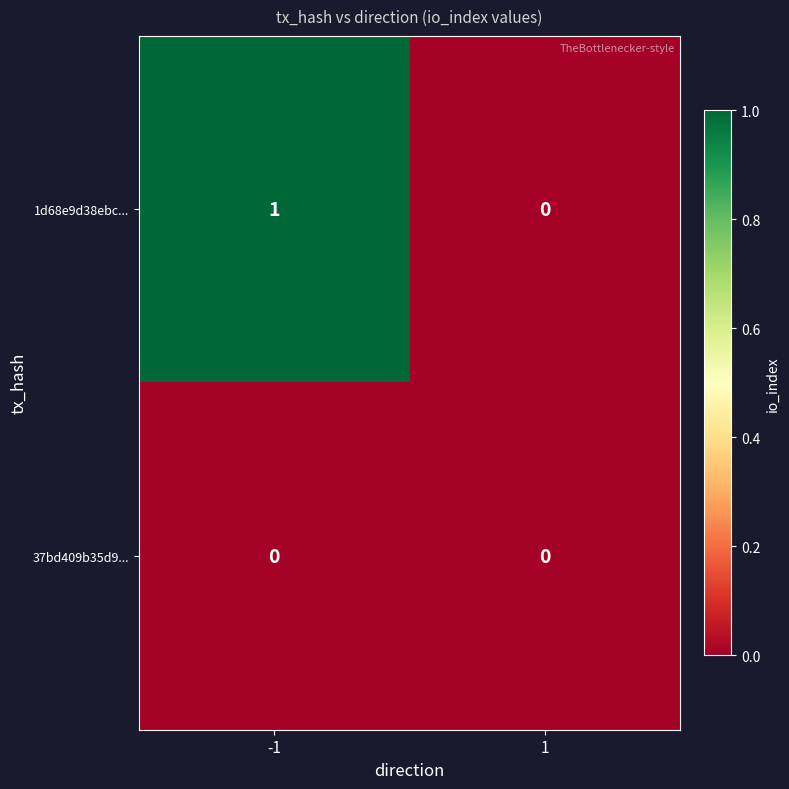

How many categories are shown in the chart?

2